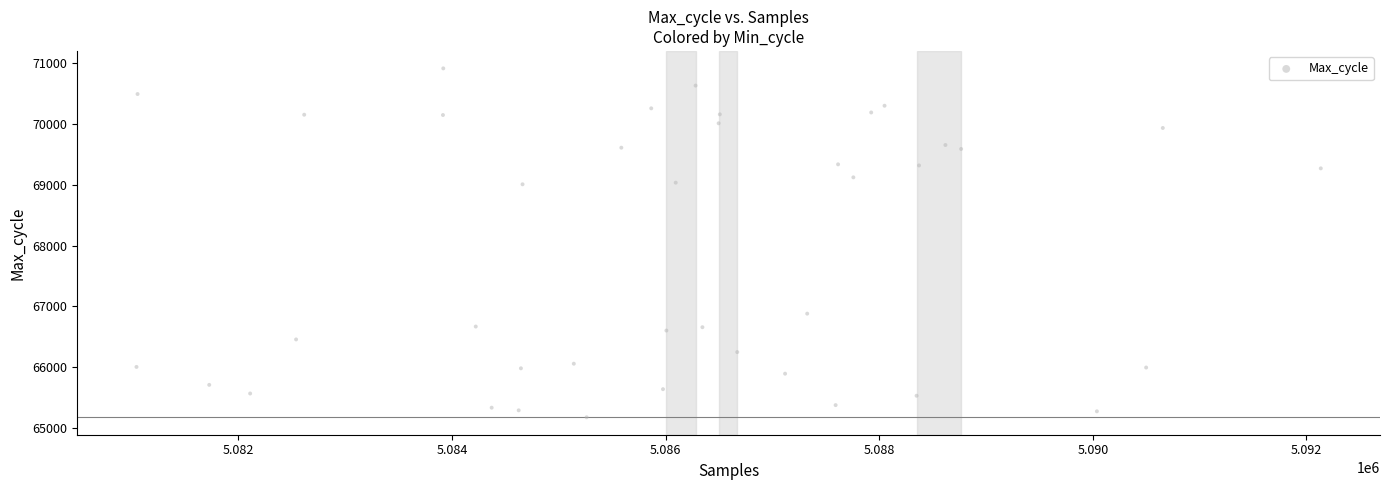

What is the range of Y values (max minus min)?

5737